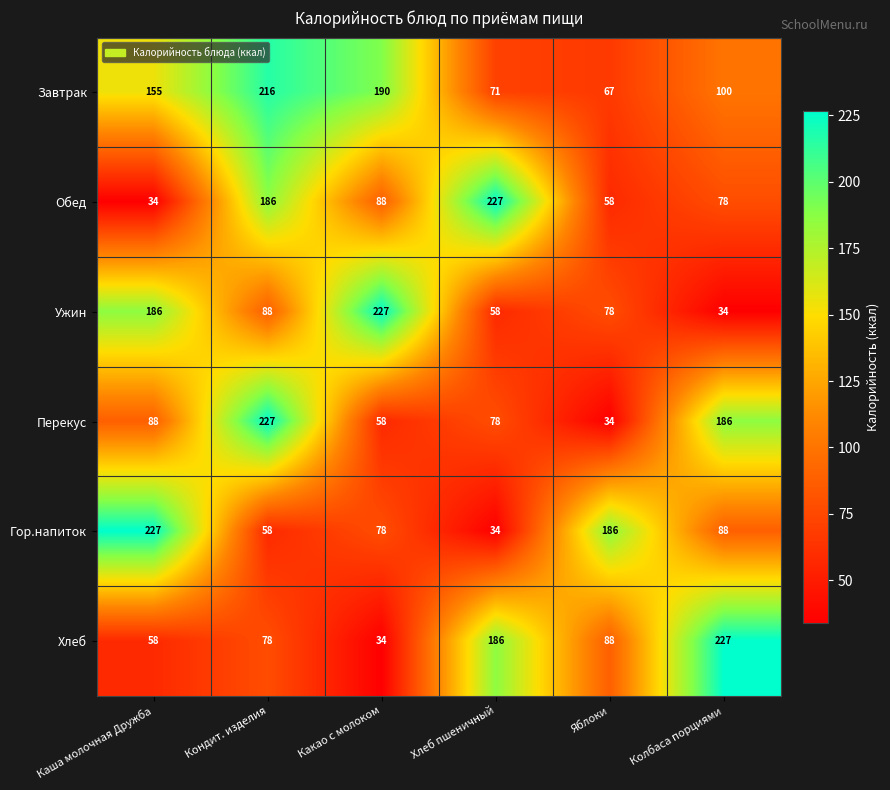

True or false: Перекус has a value of 78 at Хлеб пшеничный.

True